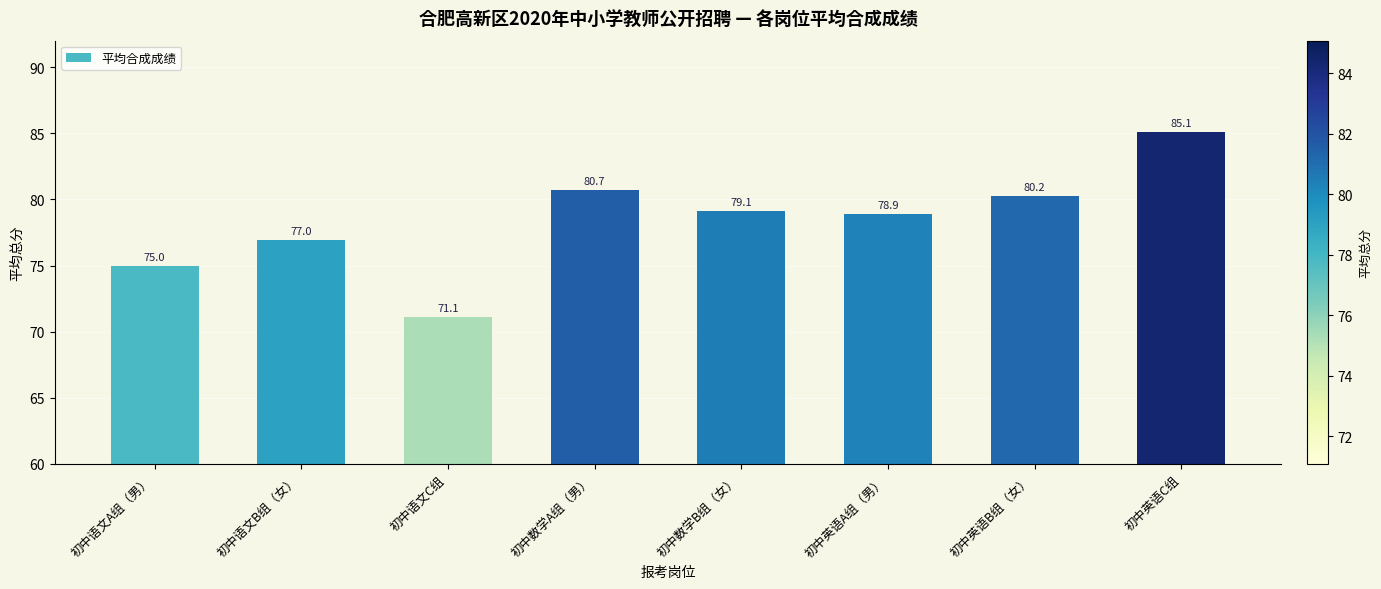

What is the difference between the maximum and second lowest values?

10.1